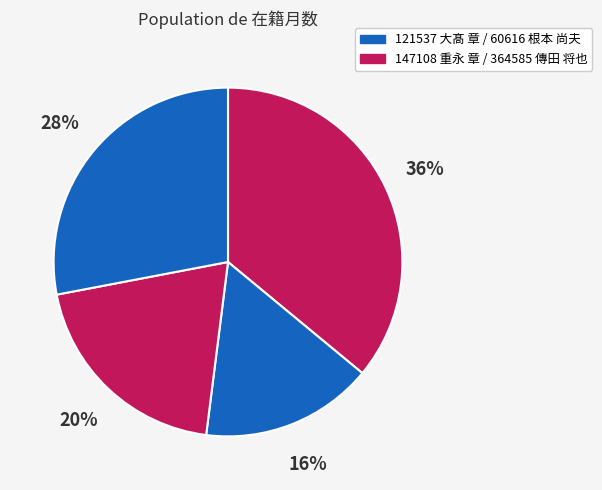

How many slices are in this pie chart?

4